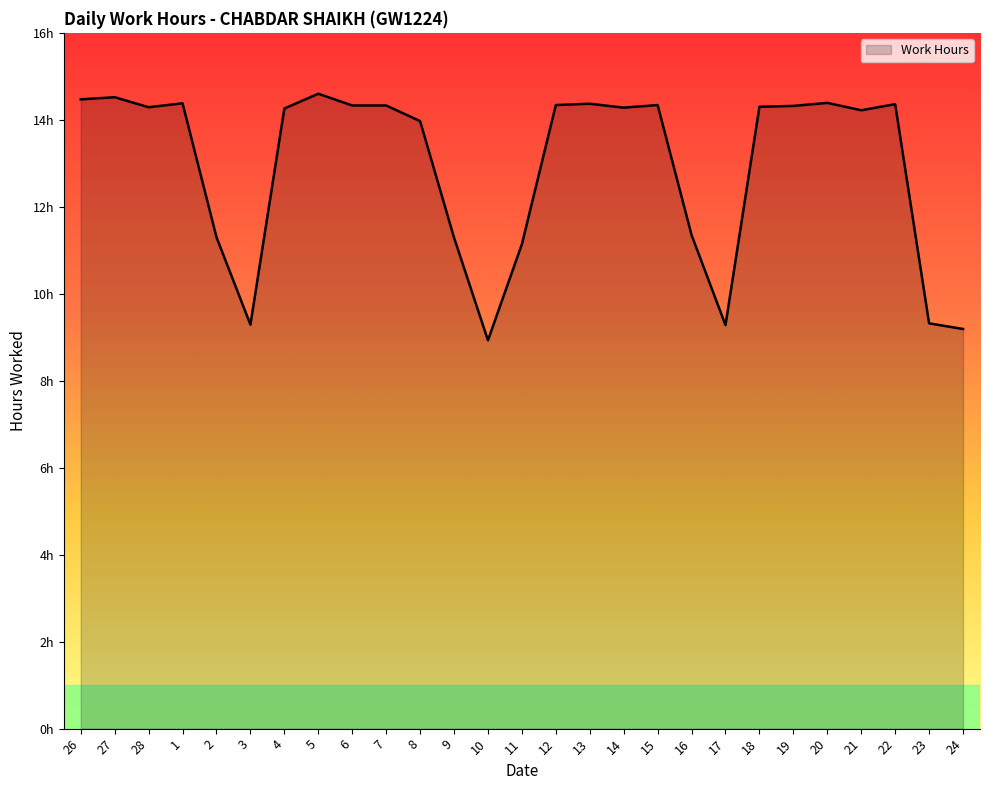

What is the label of the 14th point from the left?

11